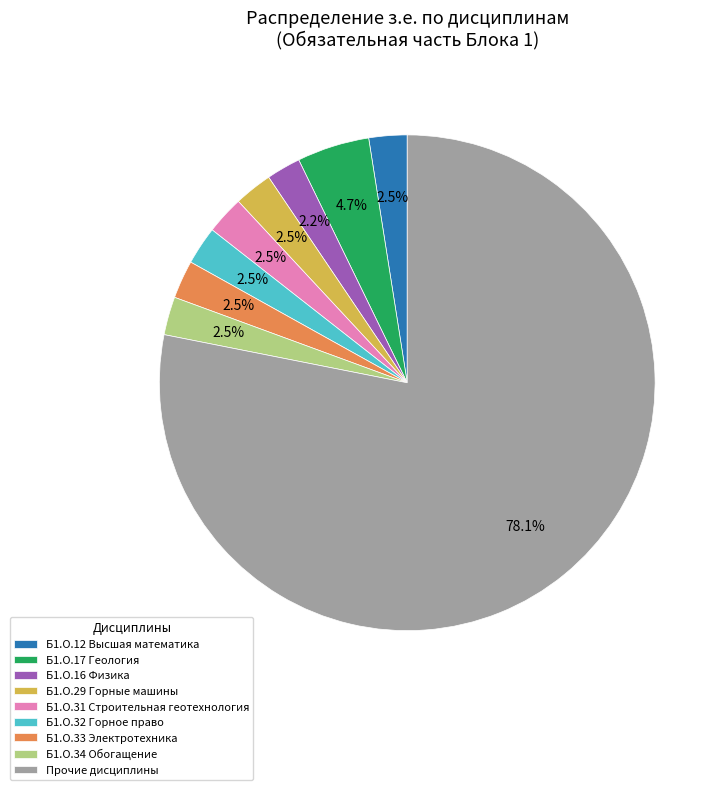

Approximately how many times larger is the value at Б1.О.16 Физика compared to Б1.О.17 Геология?

0.5